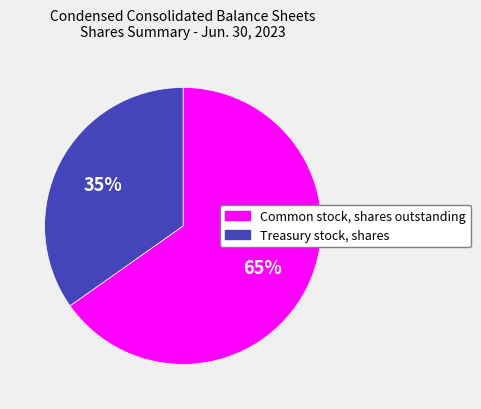

Combined, do Common stock, shares outstanding and Treasury stock, shares account for over 50%?

Yes